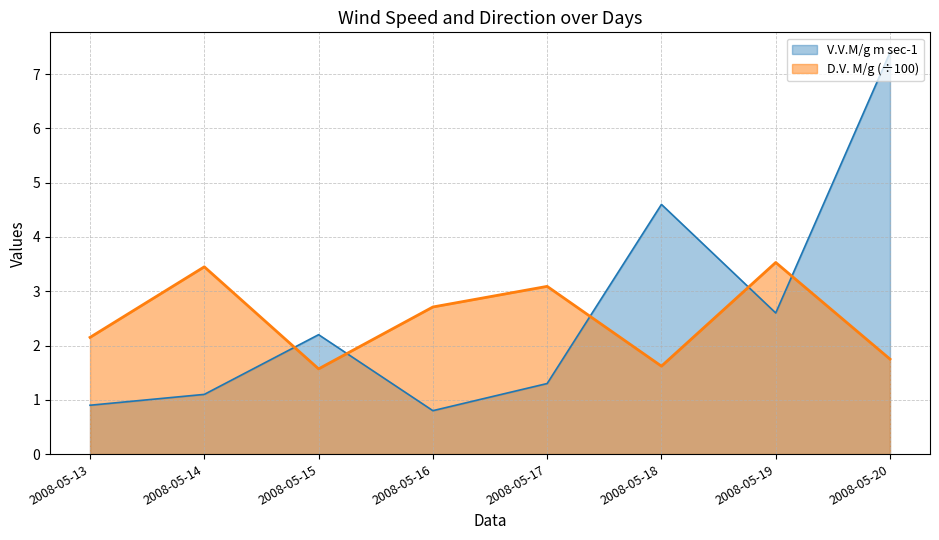

True or false: D.V. M/g has a value of 1.7 at 2008-05-14.

False